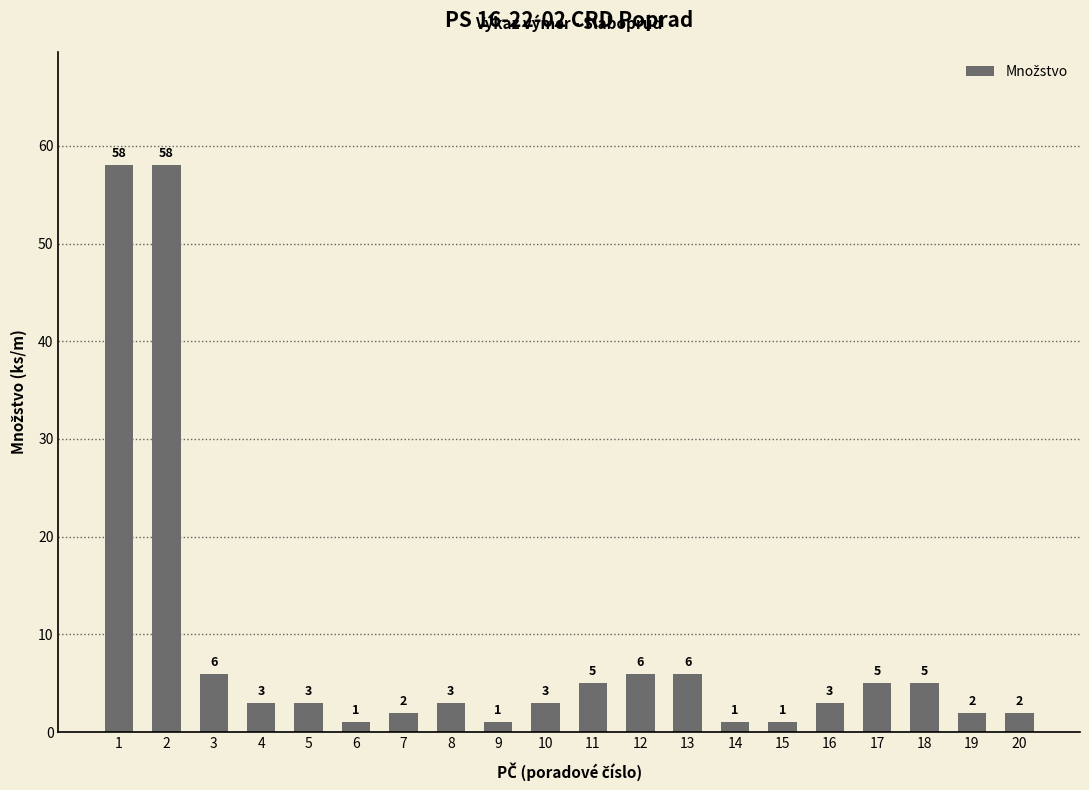

Does the chart contain stacked bars?

No